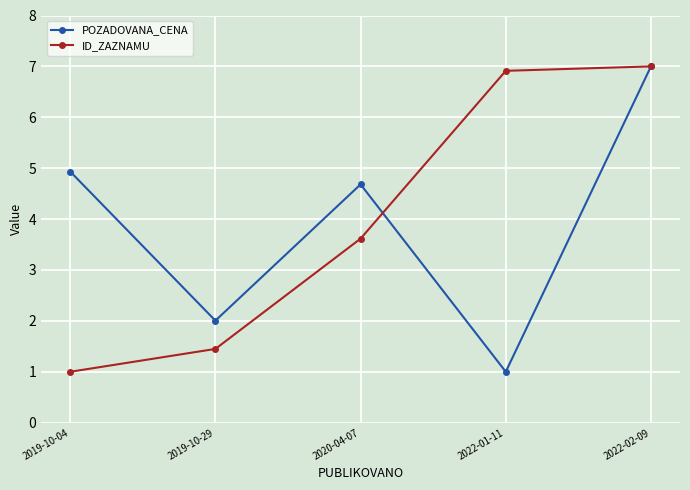

What position from the left is 2020-04-07?

3